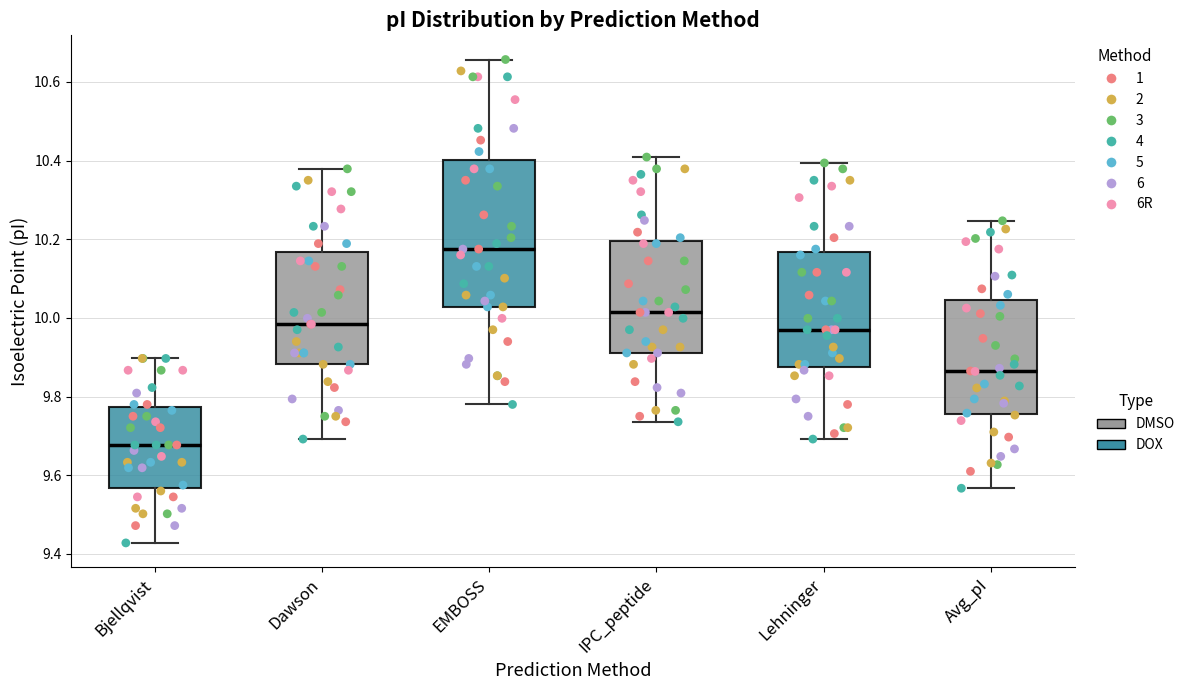

Which box has the lowest median line?

Bjellqvist